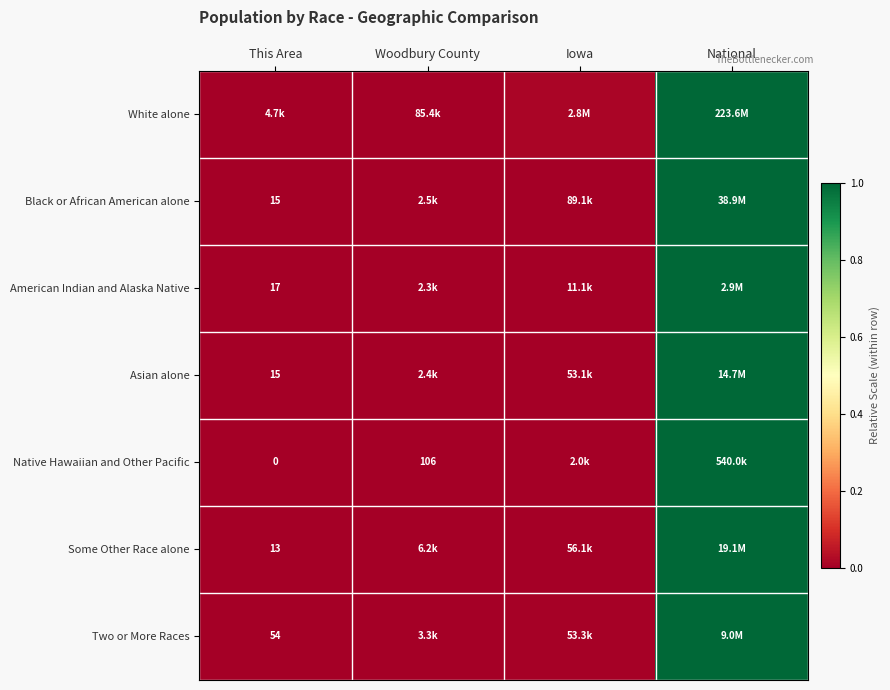

At which category does the chart reach its minimum across all series?

This Area